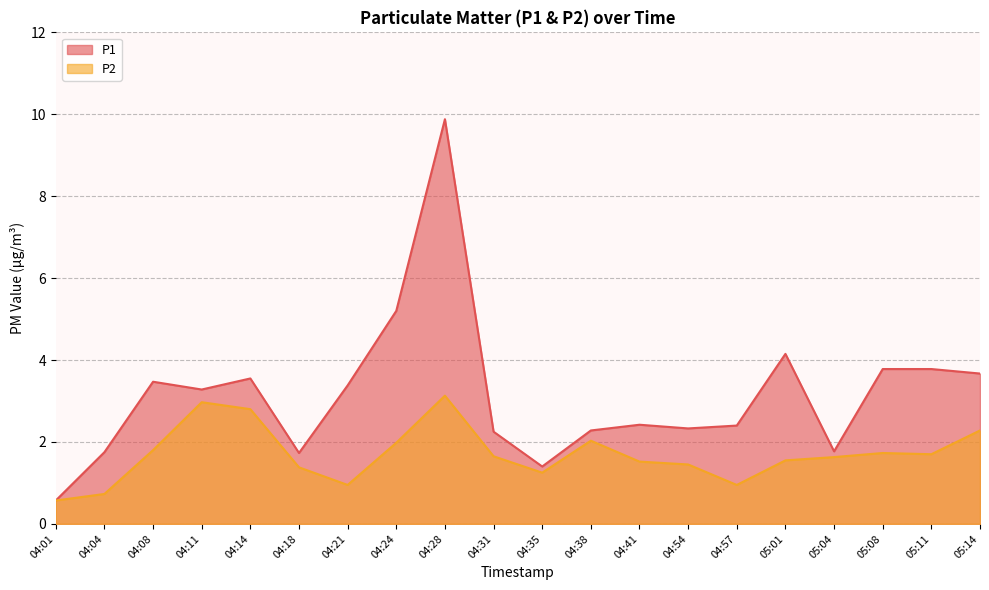

Rank the categories by P2 value from lowest to highest.

04:01, 04:04, 04:21, 04:57, 04:35, 04:18, 04:54, 04:41, 05:01, 05:04, 04:31, 05:11, 05:08, 04:08, 04:24, 04:38, 05:14, 04:14, 04:11, 04:28